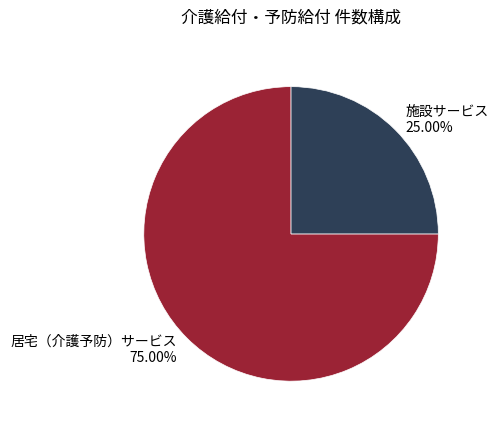

To the nearest percent, what is the difference between the largest and smallest slice percentages?

50%